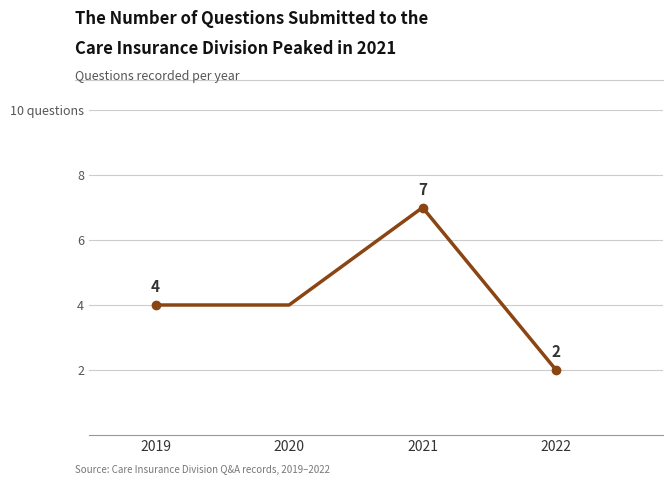

List the labels in order of value, smallest first.

2022, 2019, 2020, 2021